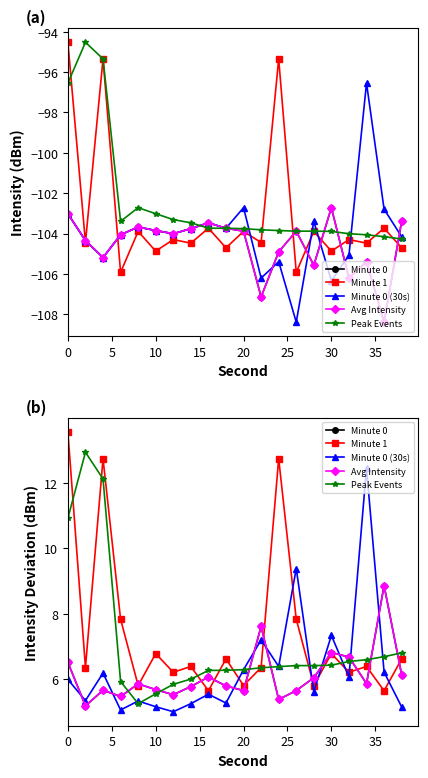

What is the highest value of the Avg Intensity series?

8.9